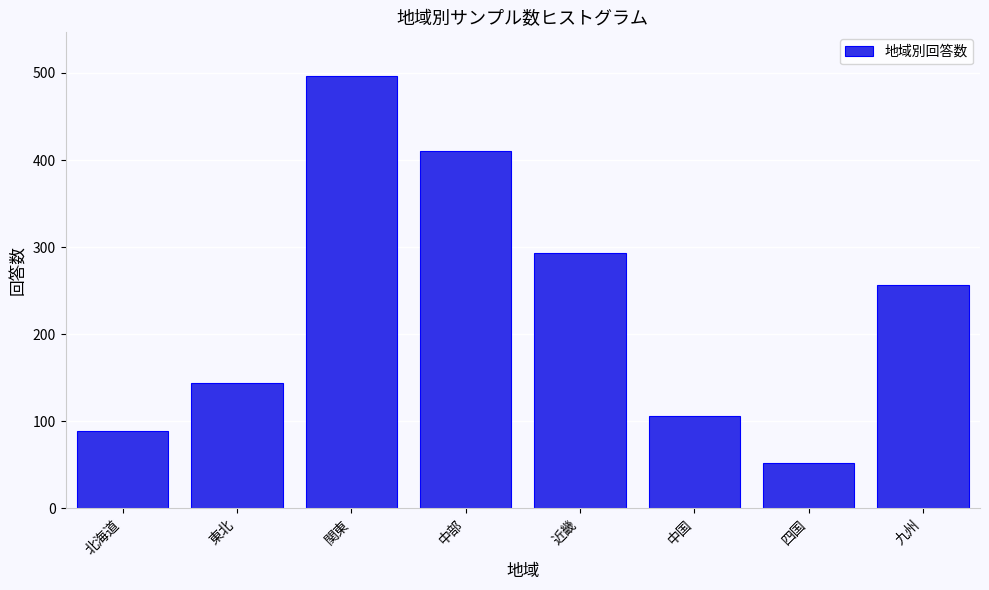

Reading left to right, what are all the values shown in this chart?

89	144	497	410	293	106	52	257